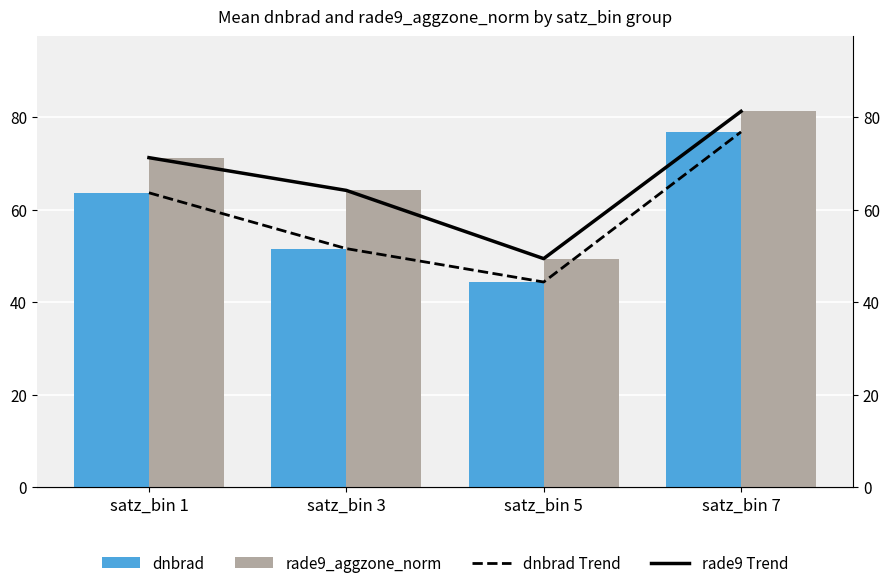

Is it true that dnbrad equals 51.6 at satz_bin 3?

True